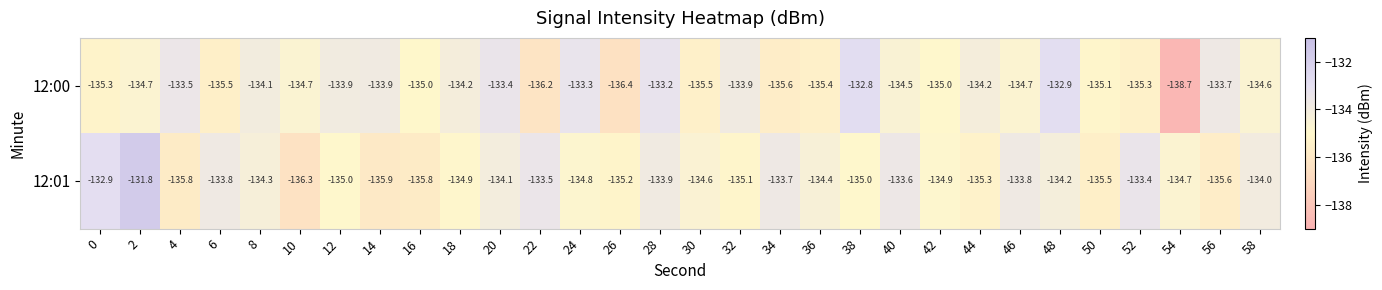

At 46, list the series in order from smallest to largest.

12:00, 12:01